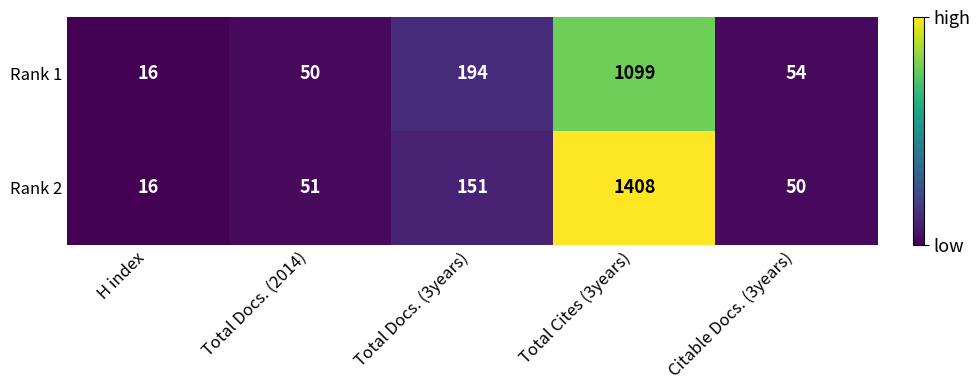

Which series changed the most between H index and Total Docs. (2014)?

Rank 2